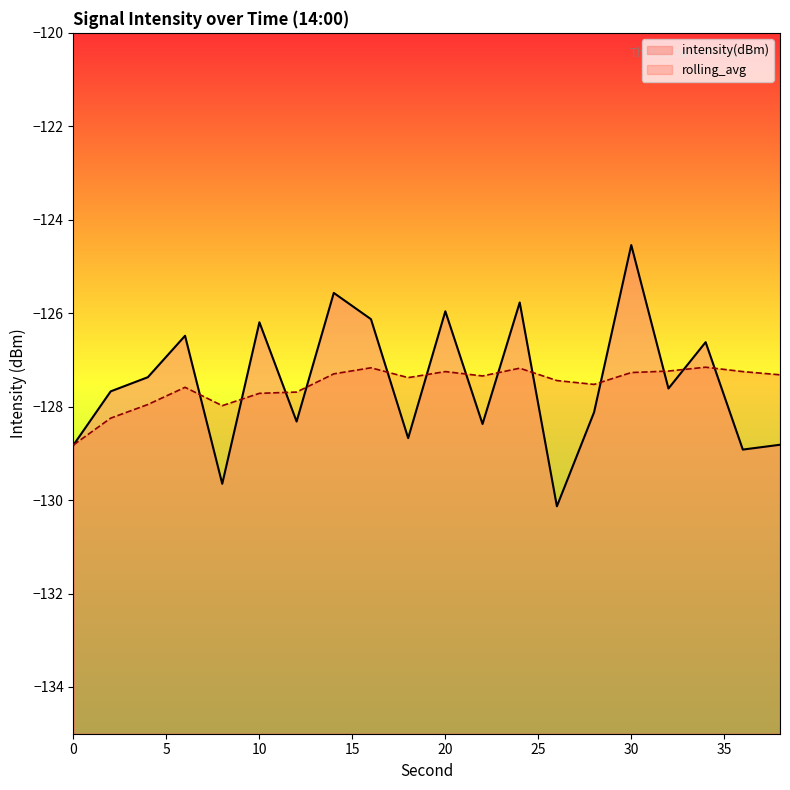

At which category is the sum across all series the highest?

30